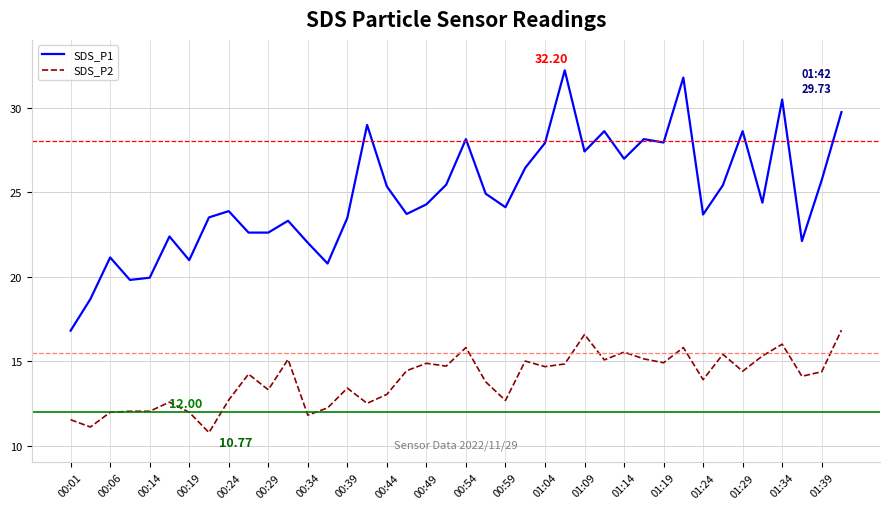

What are all the series names shown in the legend?

SDS_P1, SDS_P2